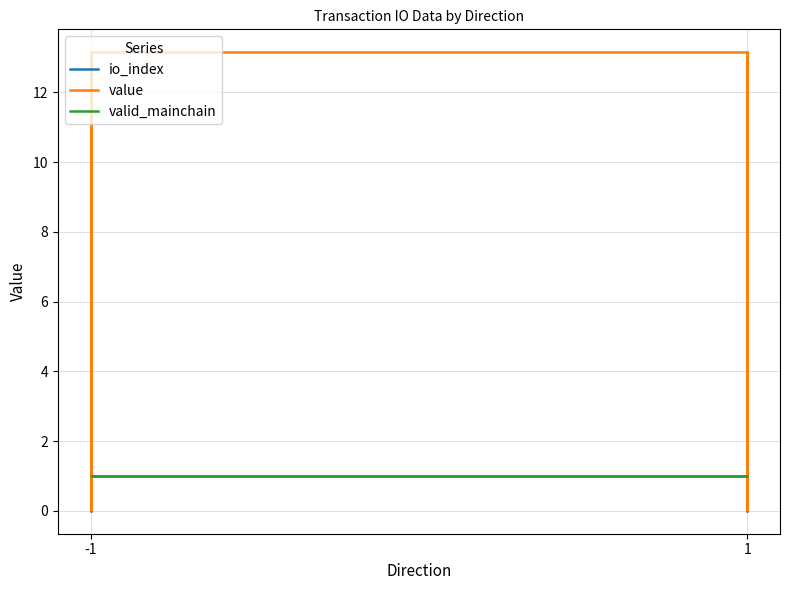

How many values in the value series are below 13?

4